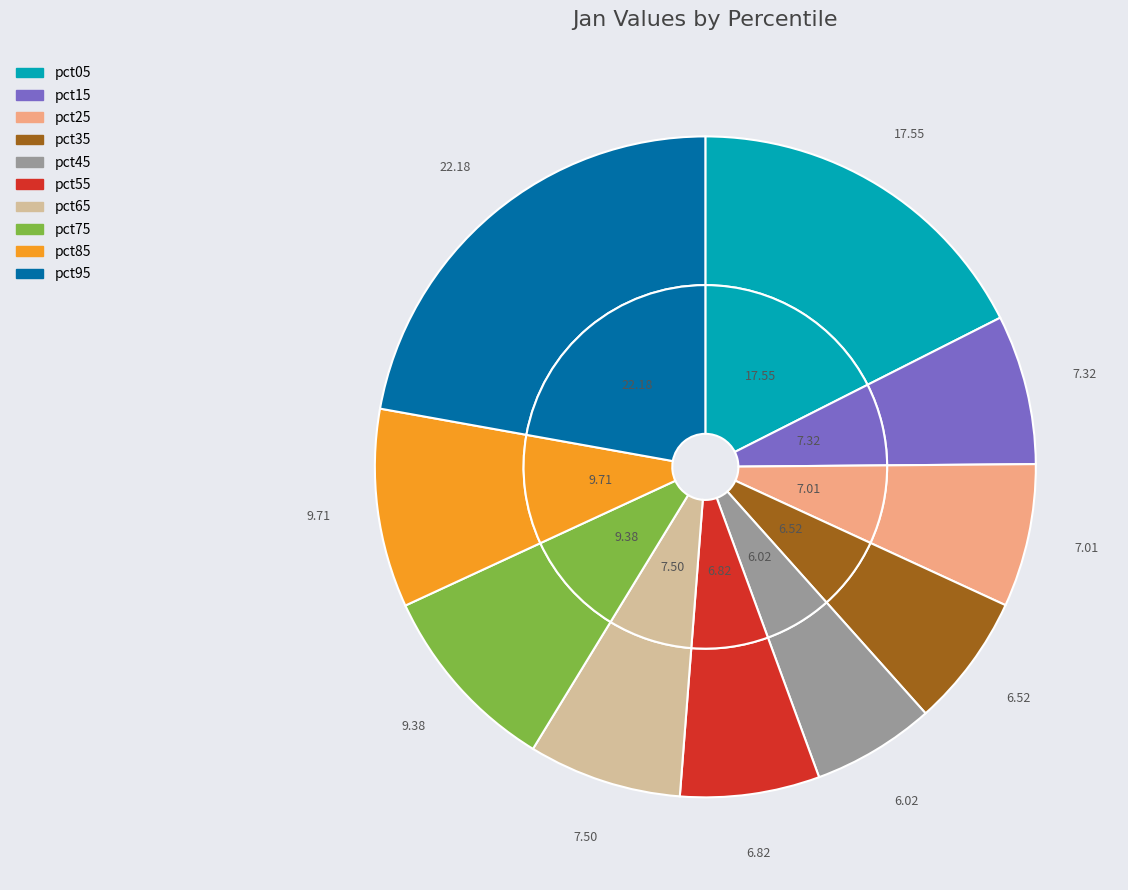

Which slice is the smallest?

pct45